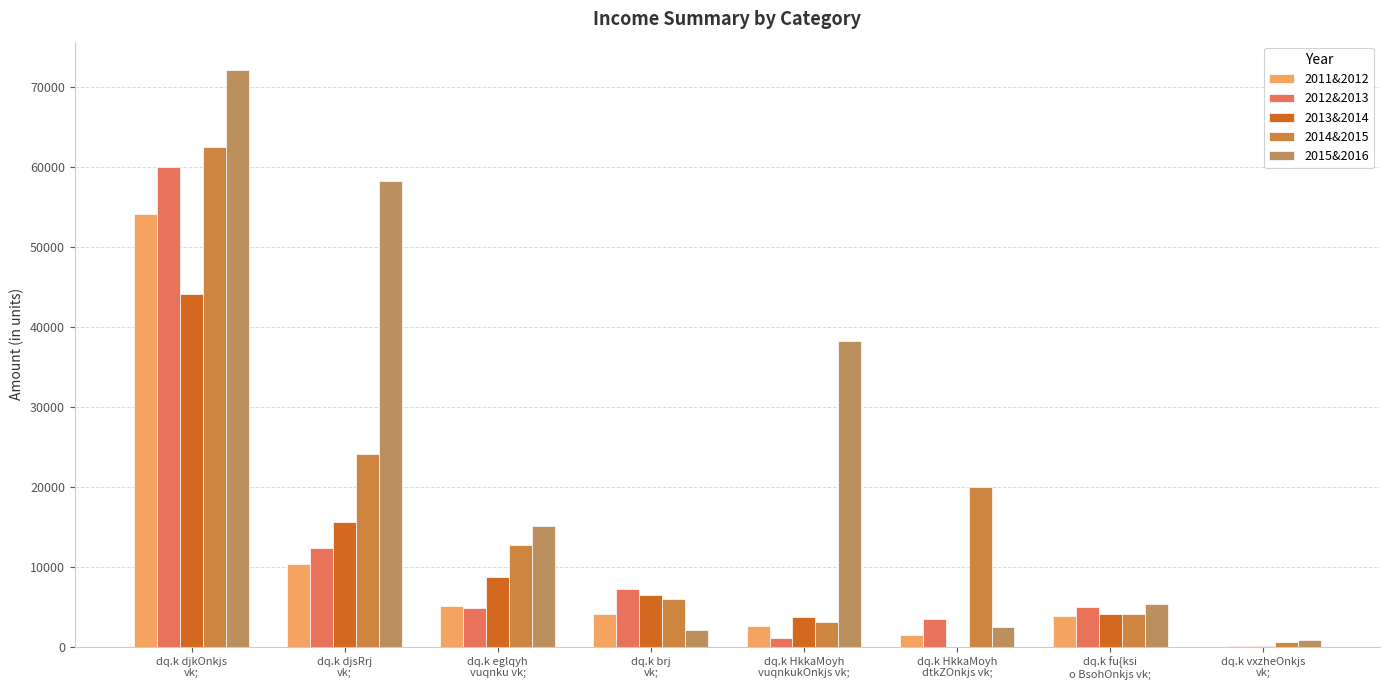

What is the value of the 2015&2016 bar at the 5th from the left?

38275.0